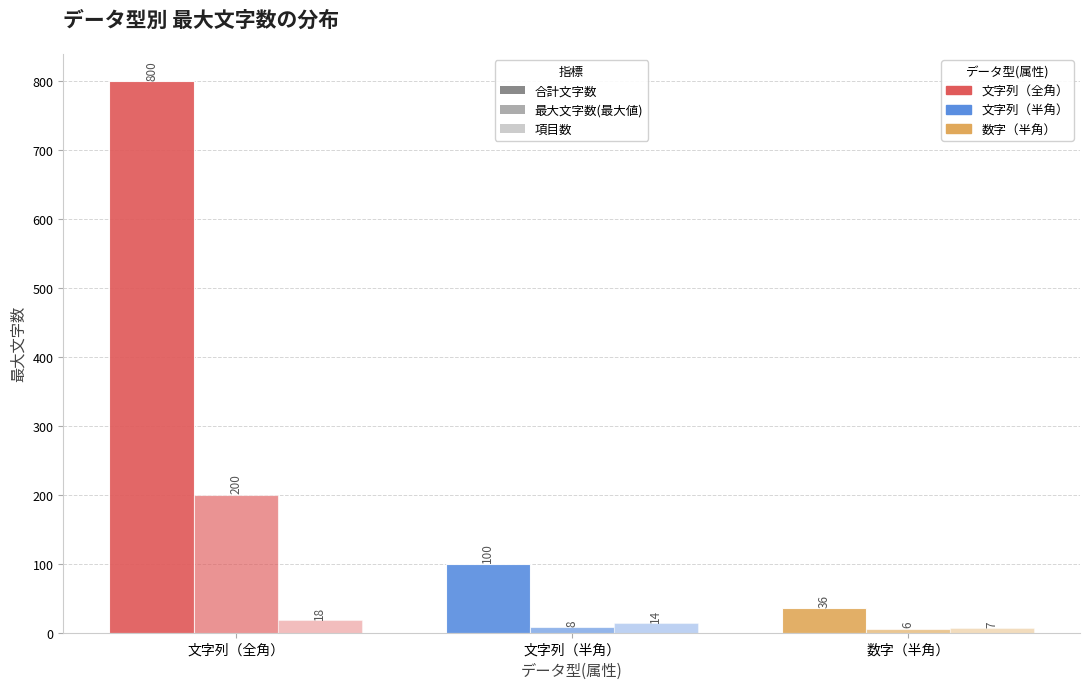

At which category does the chart reach its peak across all series?

文字列（全角）